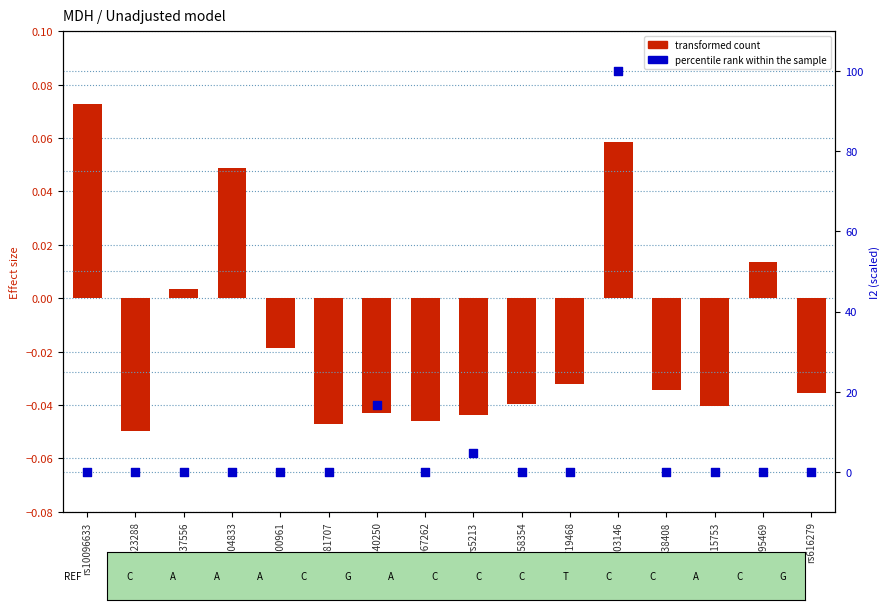

At which category is the sum across all series the highest?

rs7903146